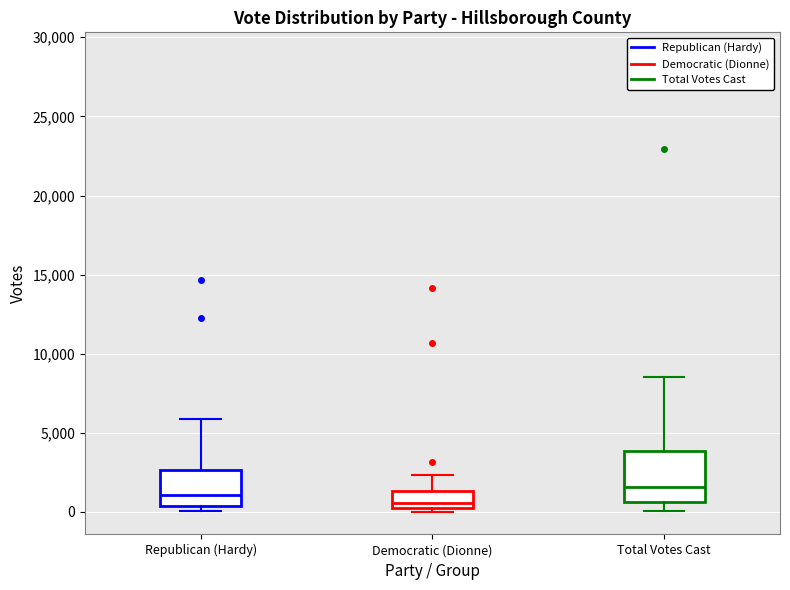

Which box's median line is the lowest?

Democratic (Dionne)